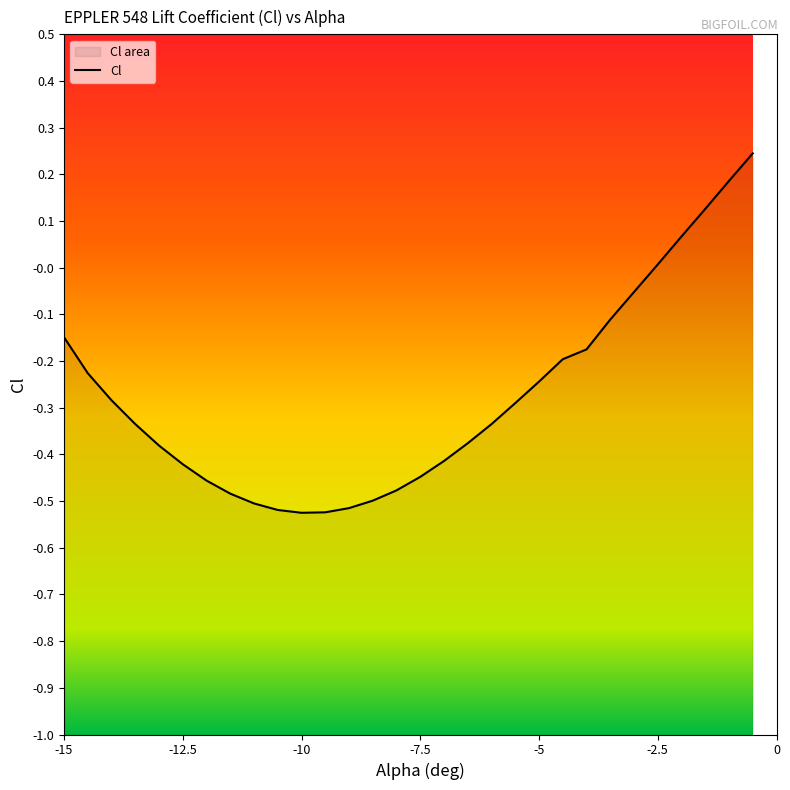

How many lines are shown in the chart?

1